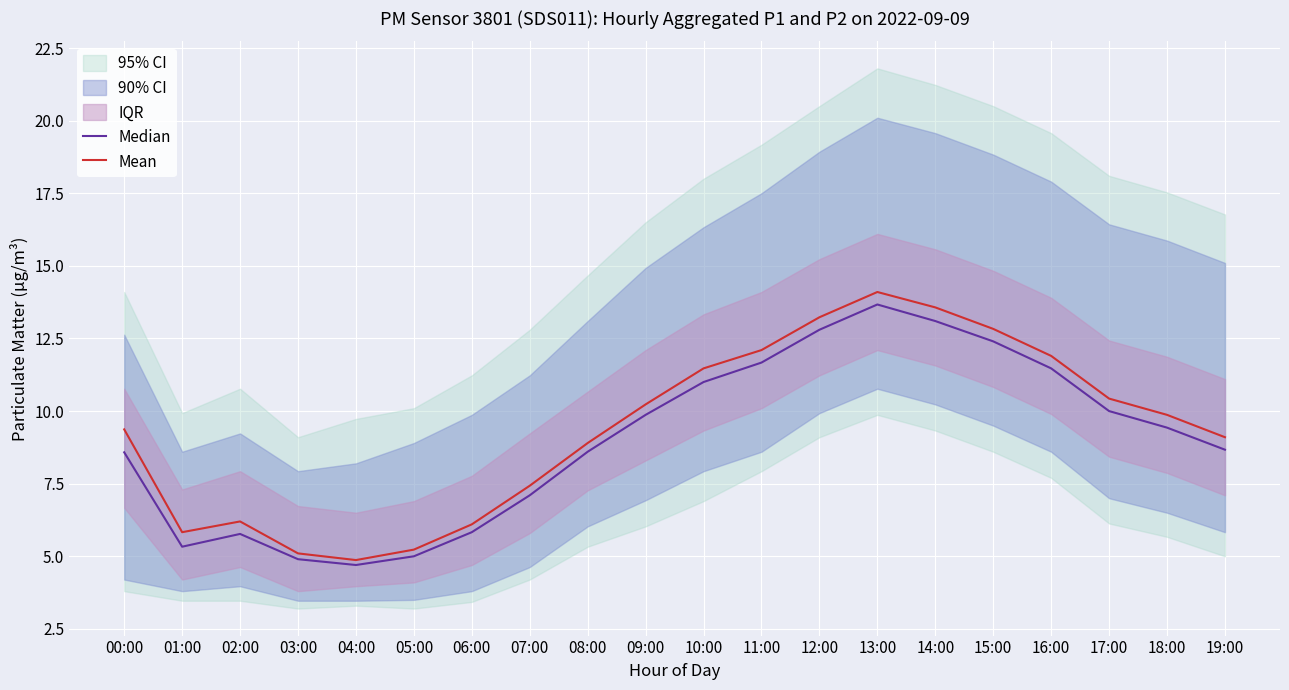

Is the value of Mean at 10:00 greater than the value of Median at 08:00?

Yes